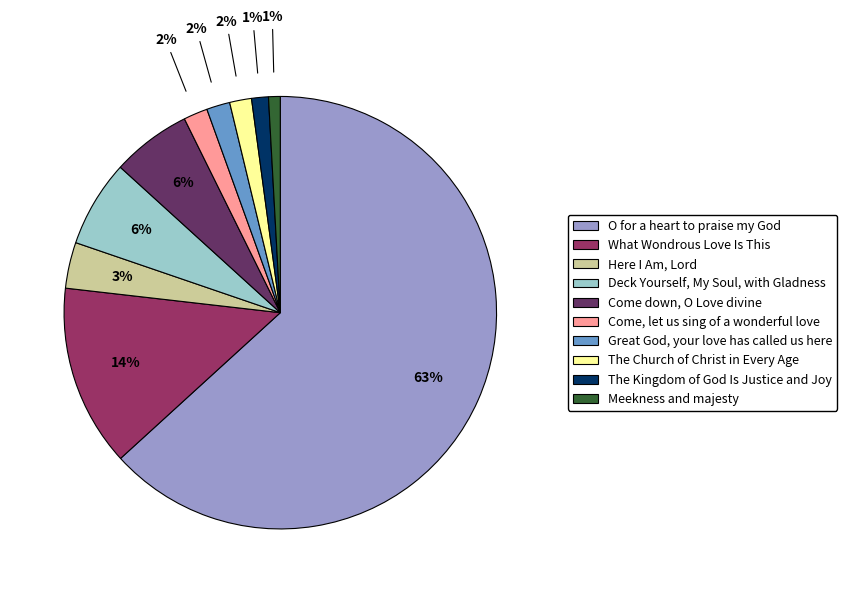

To the nearest percent, what is the combined percentage of Come down, O Love divine and O for a heart to praise my God?

69%